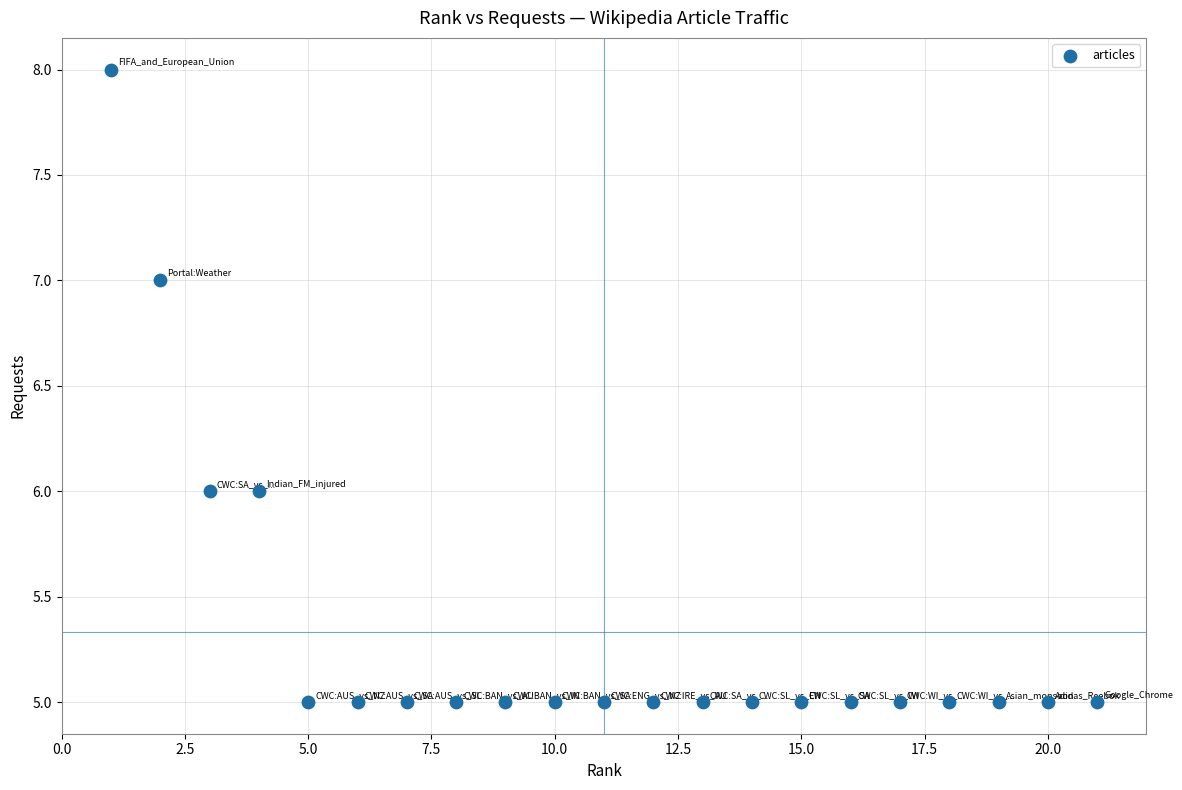

What is the range of Y values (max minus min)?

3